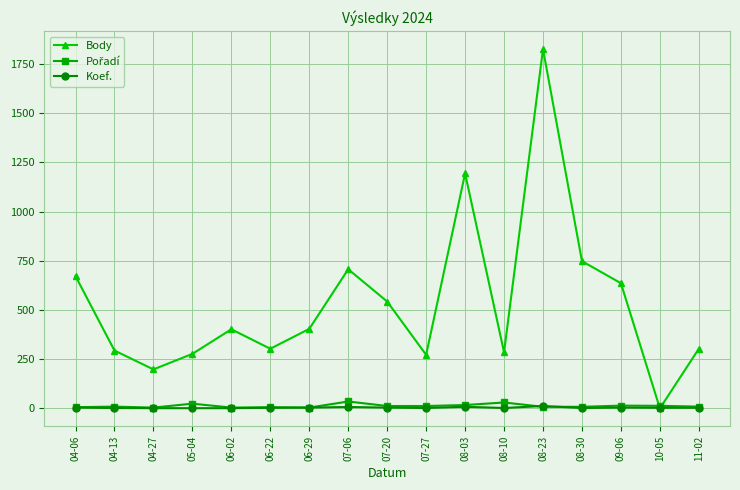

What is the greatest value displayed?

1826